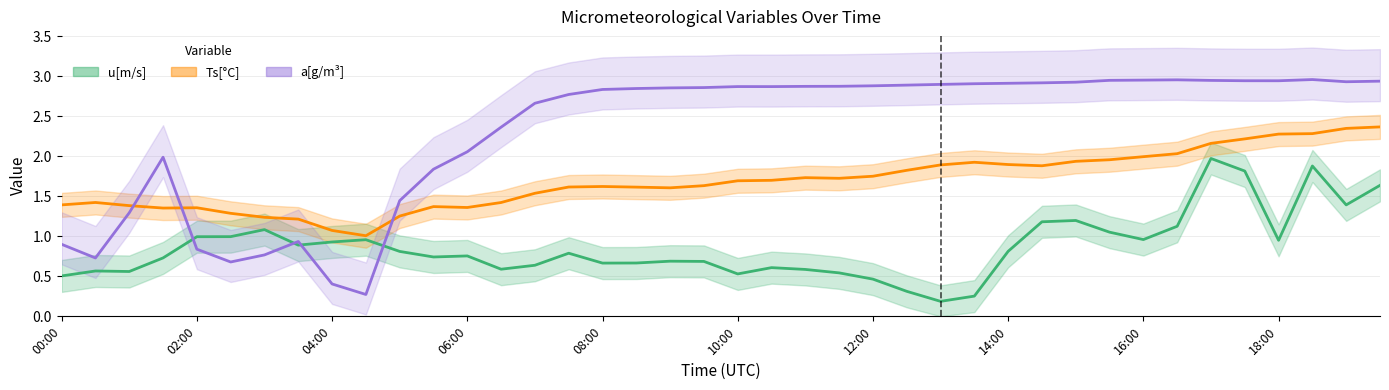

Which series has the largest range (max minus min)?

a[g/m3]